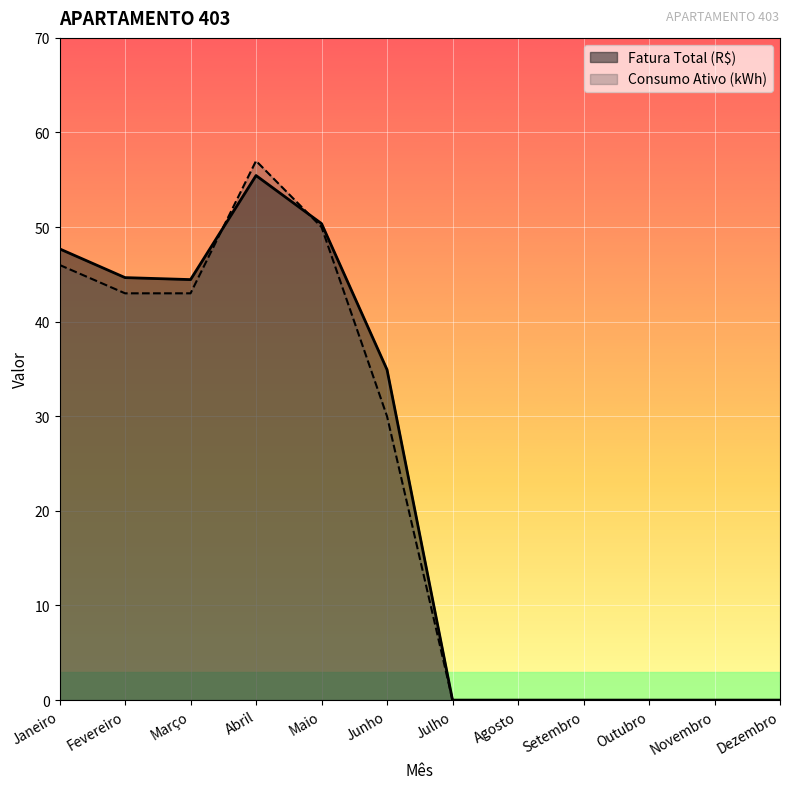

Where is the first local maximum for Consumo Ativo (kWh)?

Abril